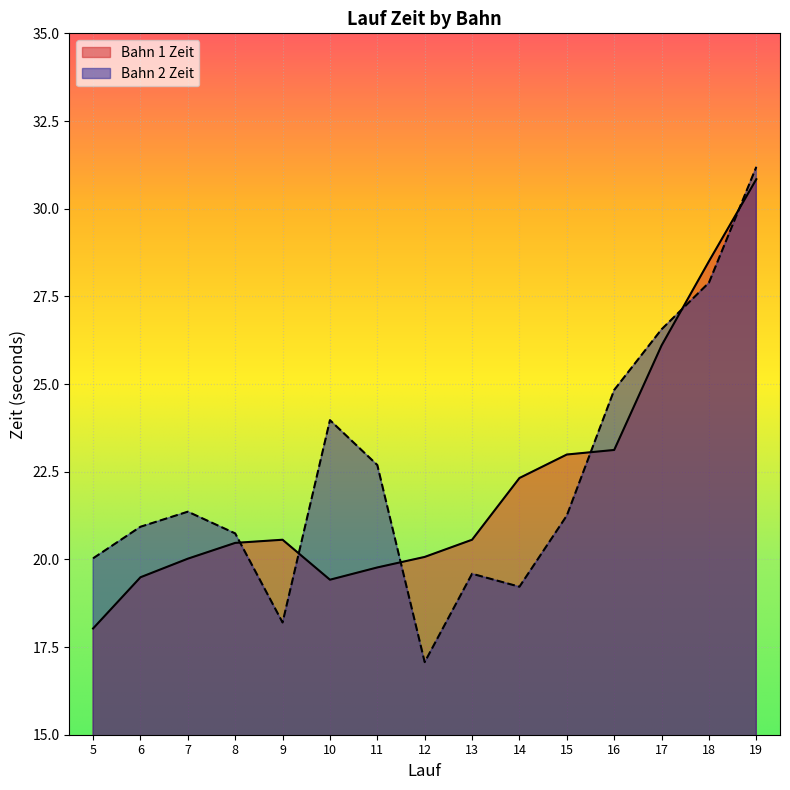

How many lines are shown in the chart?

2